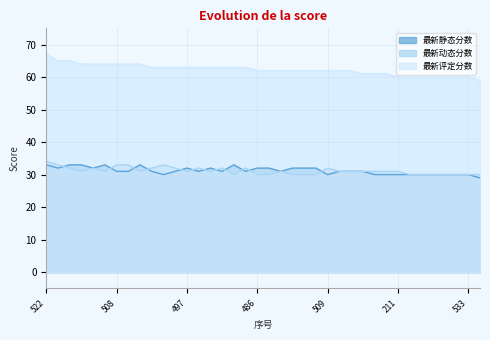

What is the greatest value displayed?

67